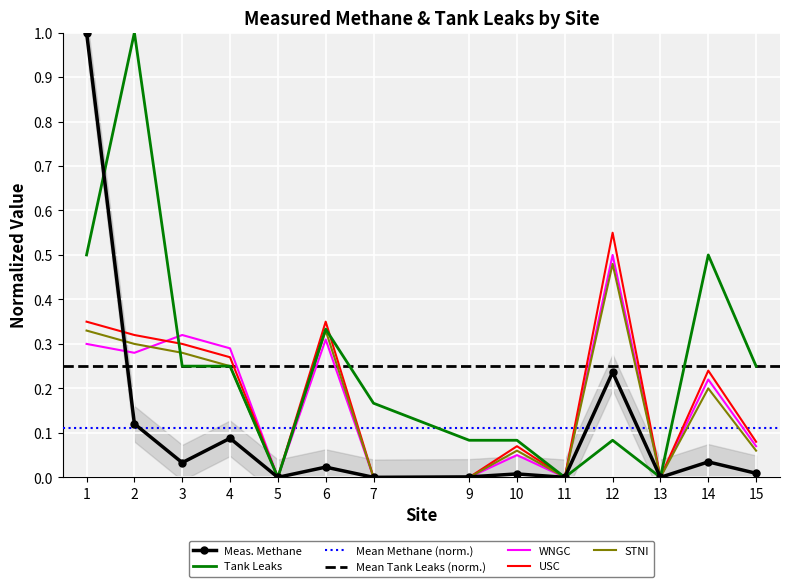

Is it true that USC equals 0.2 at 13?

False